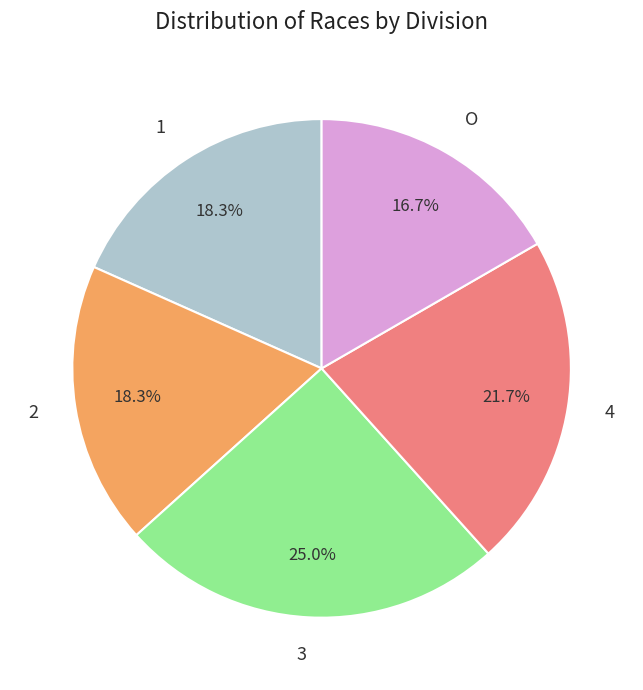

Count the number of slices in the pie.

5